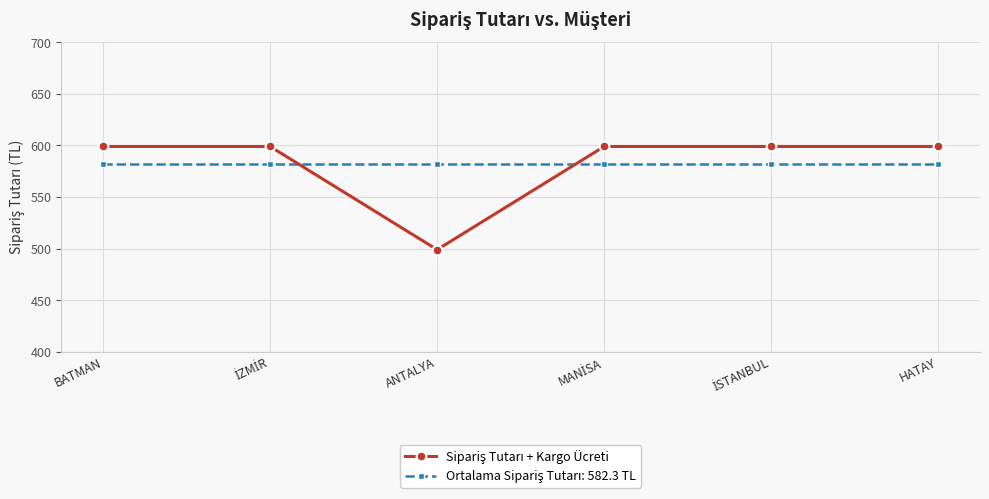

What is the label of the 1st point from the left?

BATMAN